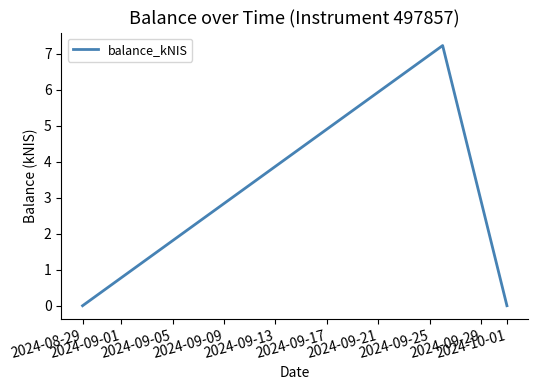

Reading left to right, list all the values displayed in this chart.

0.0	7.2	0.0